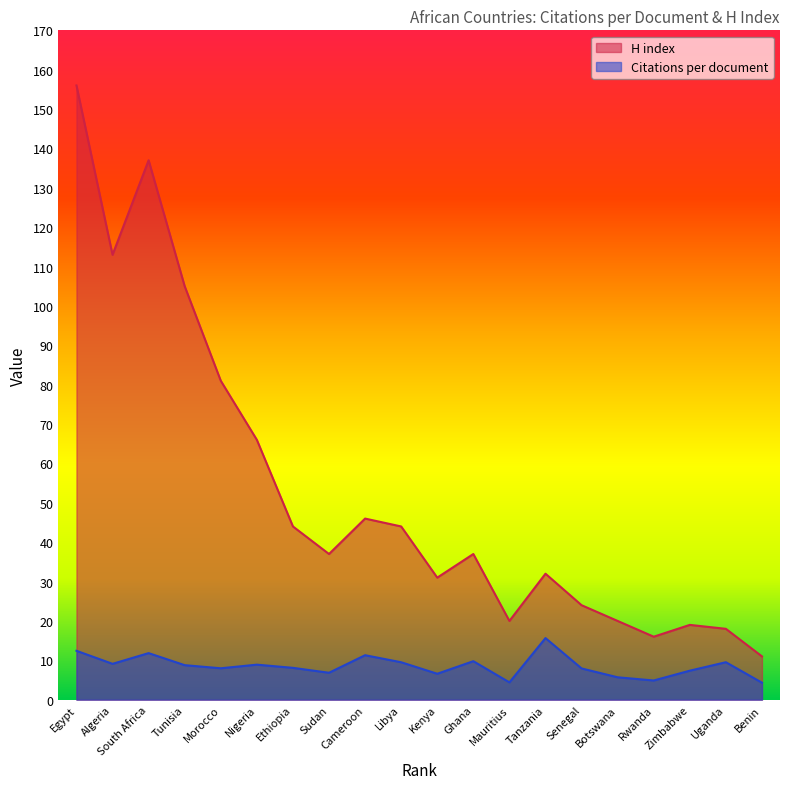

What is the label of the 14th point from the right?

Ethiopia